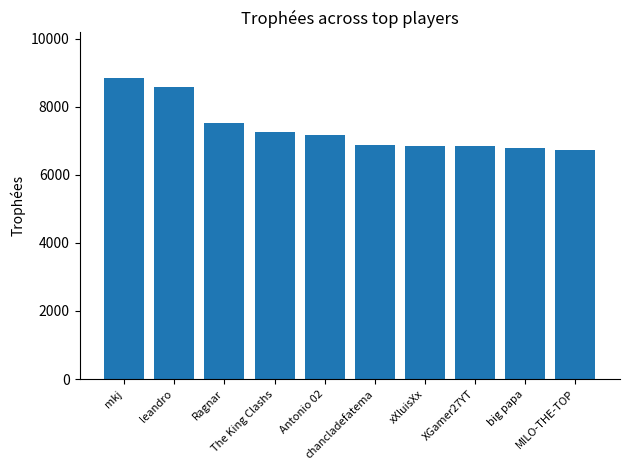

What is the value of the 7th bar from the left?

6848